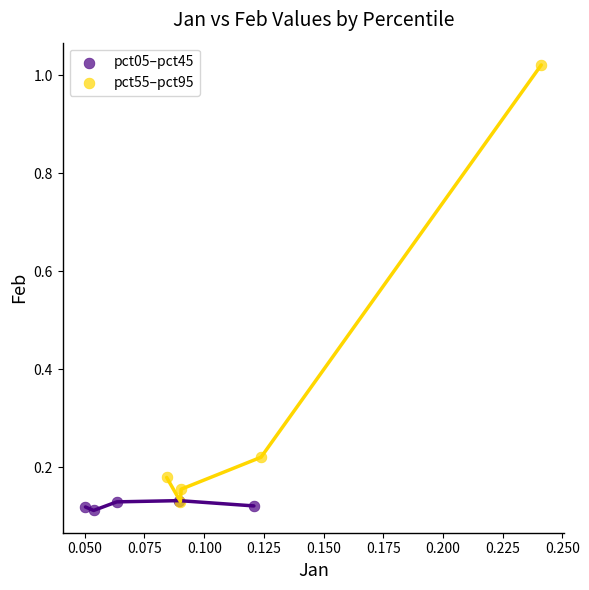

Which series contains the highest Y value?

pct55–pct95